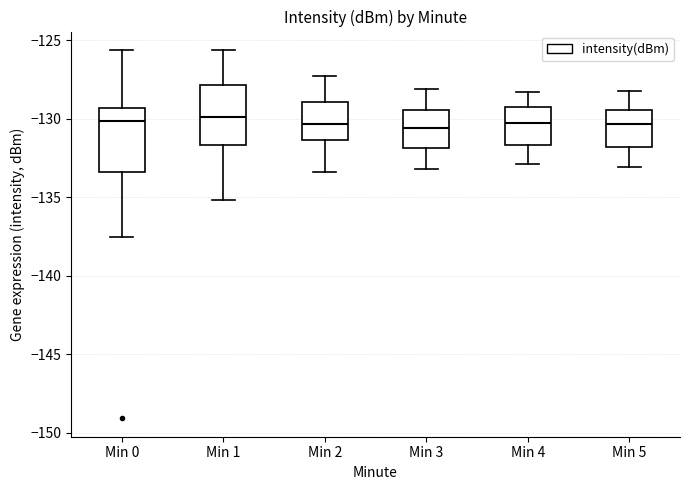

Reading left to right, read every box against the y-axis: the position of its median line, the range the box covers, and the ends of its whiskers. The values are not printed on the chart, so give them approximately, as read against the axis.

Min 0: median -130.0, box -133.5 to -129.5, whiskers -137.5 to -125.5
Min 1: median -130.0, box -131.5 to -128.0, whiskers -135.0 to -125.5
Min 2: median -130.5, box -131.5 to -129.0, whiskers -133.5 to -127.5
Min 3: median -130.5, box -132.0 to -129.5, whiskers -133.0 to -128.0
Min 4: median -130.5, box -131.5 to -129.0, whiskers -133.0 to -128.5
Min 5: median -130.5, box -132.0 to -129.5, whiskers -133.0 to -128.0